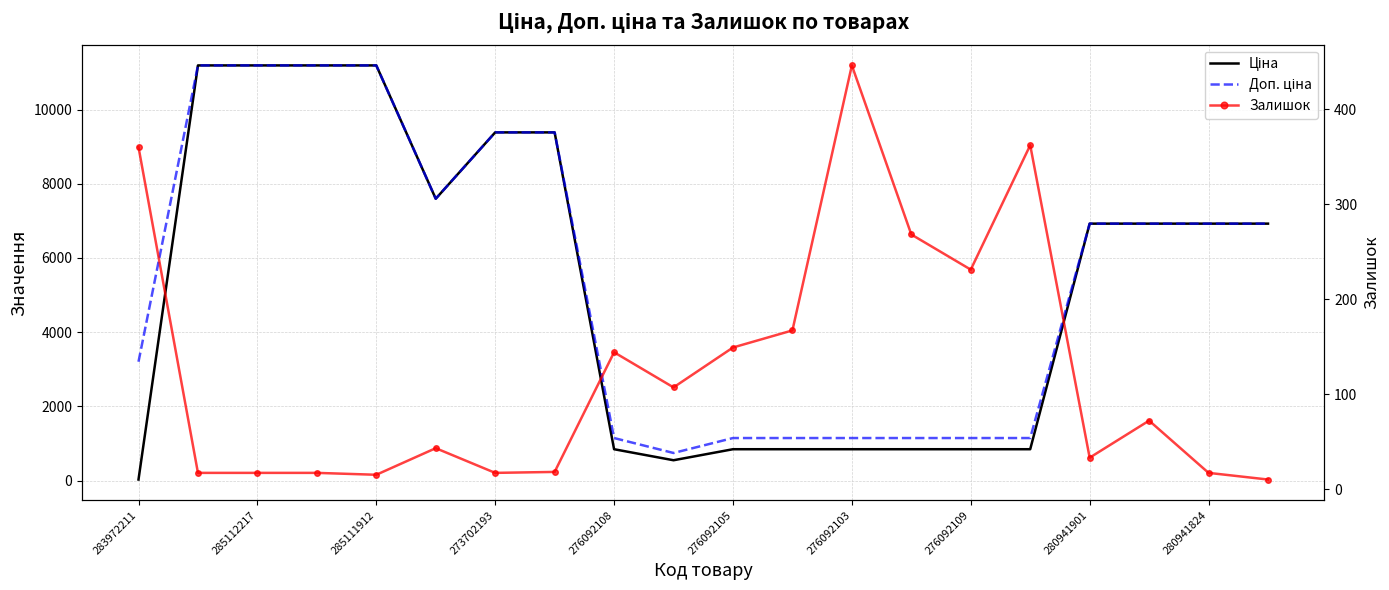

What are all the series names shown in the legend?

Ціна, Доп. ціна, Залишок